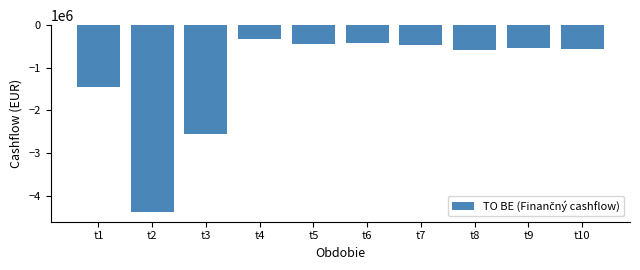

The value at t8 is -892239.2. True or false?

False